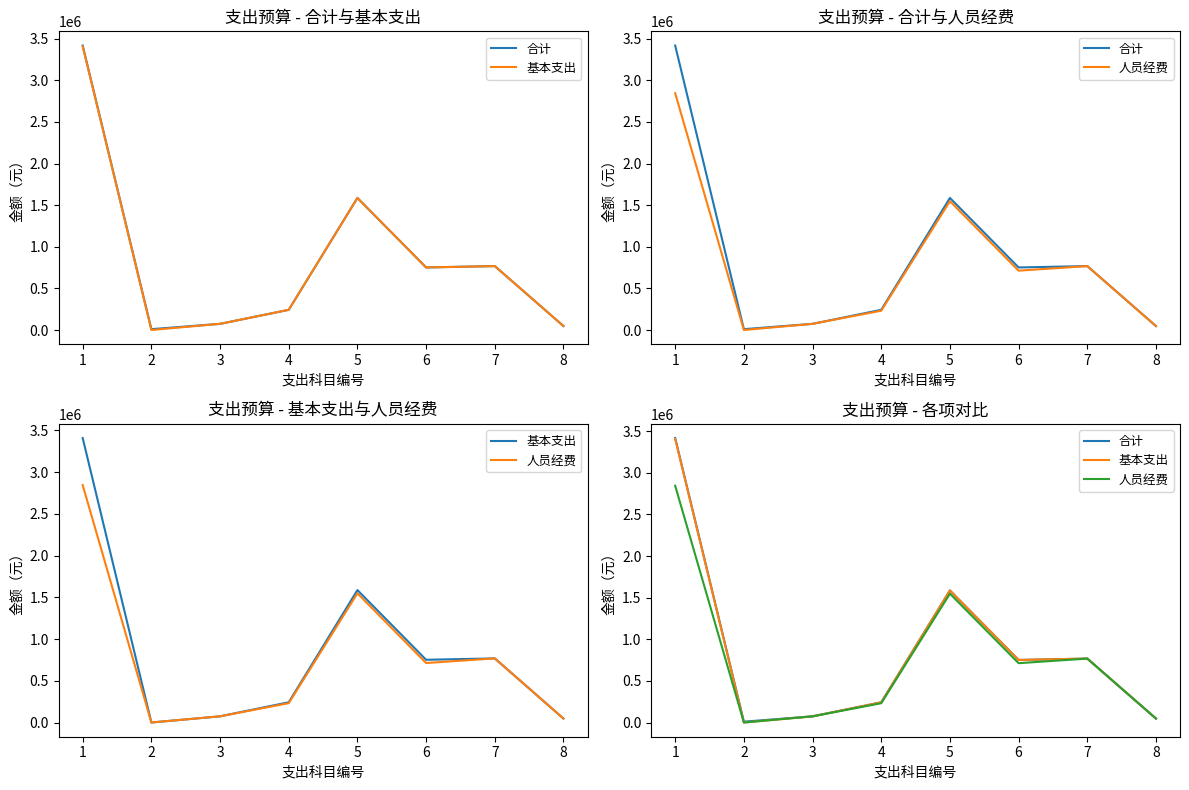

Reading left to right, transcribe all the data shown in this chart.

合计: 3417466.2	10000.0	73920.0	242346.7	1586474.4	751393.6	767886.7	47394.0
基本支出: 3407766.6	0.0	73920.0	242346.7	1586474.4	751393.6	767886.7	47394.0
人员经费: 2844094.6	0.0	73920.0	231701.7	1547815.4	712734.6	767886.7	47394.0